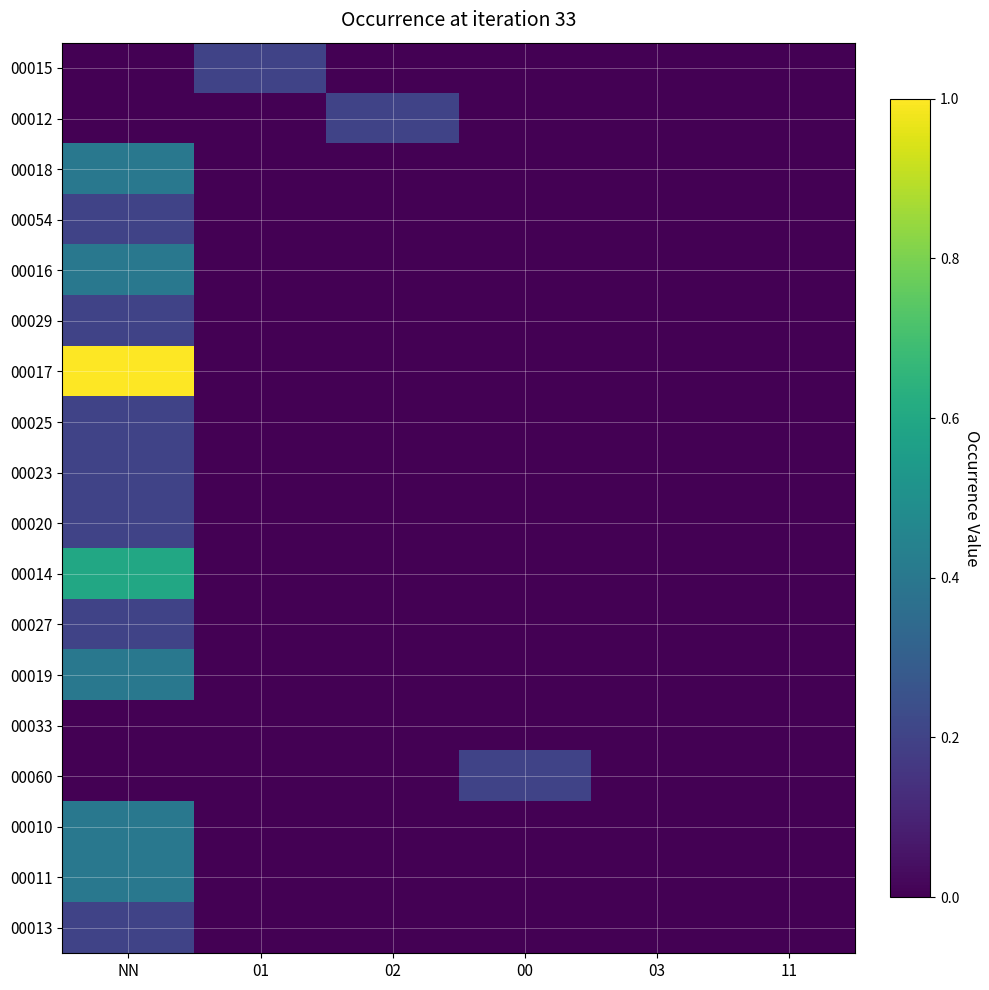

Reading left to right, what are all the values shown in this chart?

00015: NN=0.0	01=0.2	02=0.0	00=0.0	03=0.0	11=0.0
00012: NN=0.0	01=0.0	02=0.2	00=0.0	03=0.0	11=0.0
00018: NN=0.4	01=0.0	02=0.0	00=0.0	03=0.0	11=0.0
00054: NN=0.2	01=0.0	02=0.0	00=0.0	03=0.0	11=0.0
00016: NN=0.4	01=0.0	02=0.0	00=0.0	03=0.0	11=0.0
00029: NN=0.2	01=0.0	02=0.0	00=0.0	03=0.0	11=0.0
00017: NN=1.0	01=0.0	02=0.0	00=0.0	03=0.0	11=0.0
00025: NN=0.2	01=0.0	02=0.0	00=0.0	03=0.0	11=0.0
00023: NN=0.2	01=0.0	02=0.0	00=0.0	03=0.0	11=0.0
00020: NN=0.2	01=0.0	02=0.0	00=0.0	03=0.0	11=0.0
00014: NN=0.6	01=0.0	02=0.0	00=0.0	03=0.0	11=0.0
00027: NN=0.2	01=0.0	02=0.0	00=0.0	03=0.0	11=0.0
00019: NN=0.4	01=0.0	02=0.0	00=0.0	03=0.0	11=0.0
00033: NN=0.0	01=0.0	02=0.0	00=0.0	03=0.0	11=0.0
00060: NN=0.0	01=0.0	02=0.0	00=0.2	03=0.0	11=0.0
00010: NN=0.4	01=0.0	02=0.0	00=0.0	03=0.0	11=0.0
00011: NN=0.4	01=0.0	02=0.0	00=0.0	03=0.0	11=0.0
00013: NN=0.2	01=0.0	02=0.0	00=0.0	03=0.0	11=0.0